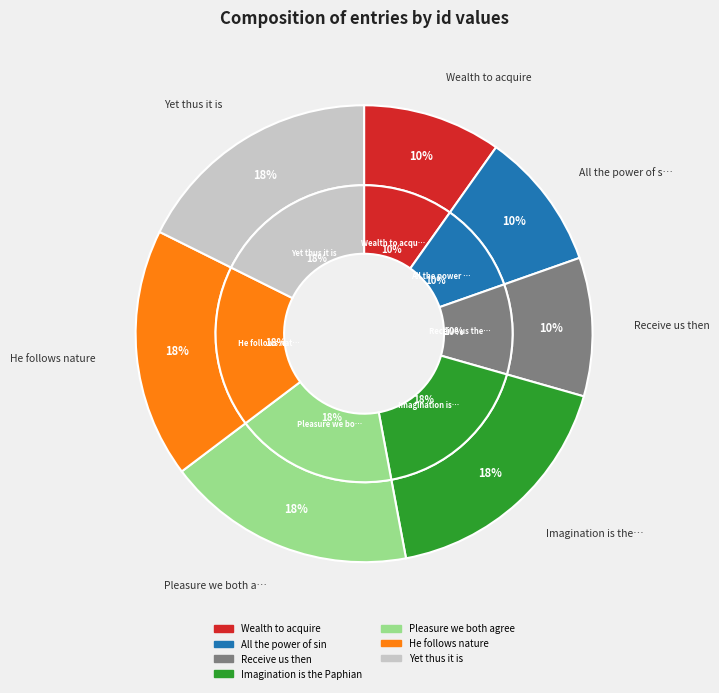

Which category has the smallest portion of the pie?

Wealth to acquire